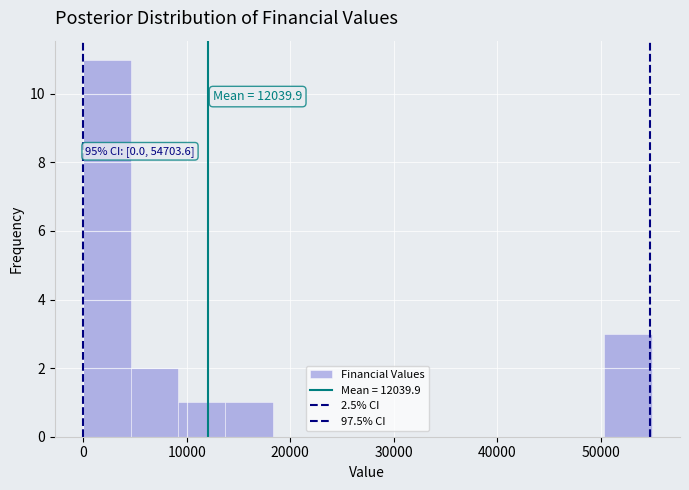

Which range on the x-axis has the tallest bar?

0 to 5000